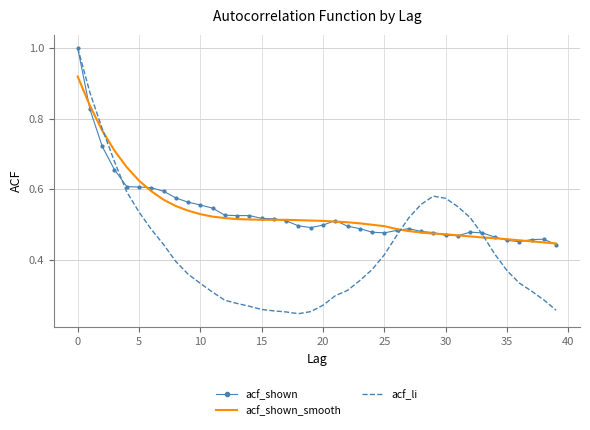

Which series has the widest spread of values?

acf_li